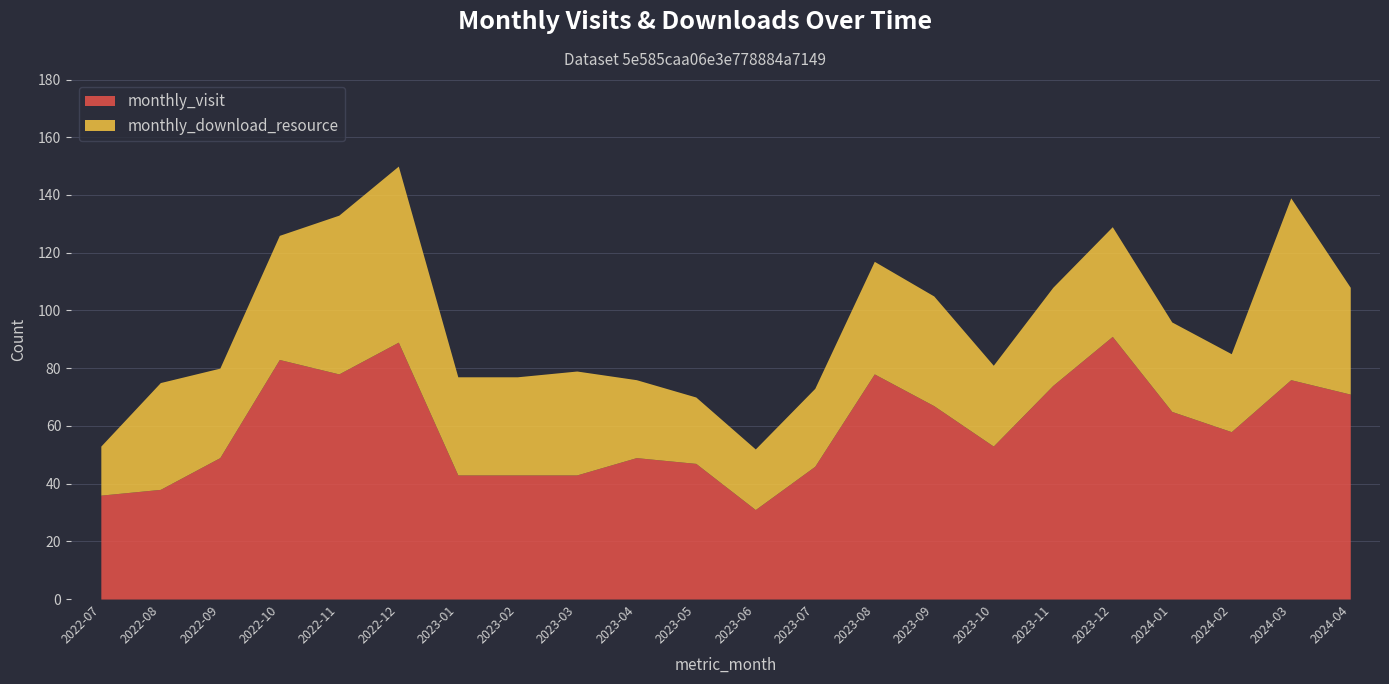

Reading left to right, transcribe all the data shown in this chart.

monthly_visit: 36	38	49	83	78	89	43	43	43	49	47	31	46	78	67	53	74	91	65	58	76	71
monthly_download_resource: 17	37	31	43	55	61	34	34	36	27	23	21	27	39	38	28	34	38	31	27	63	37